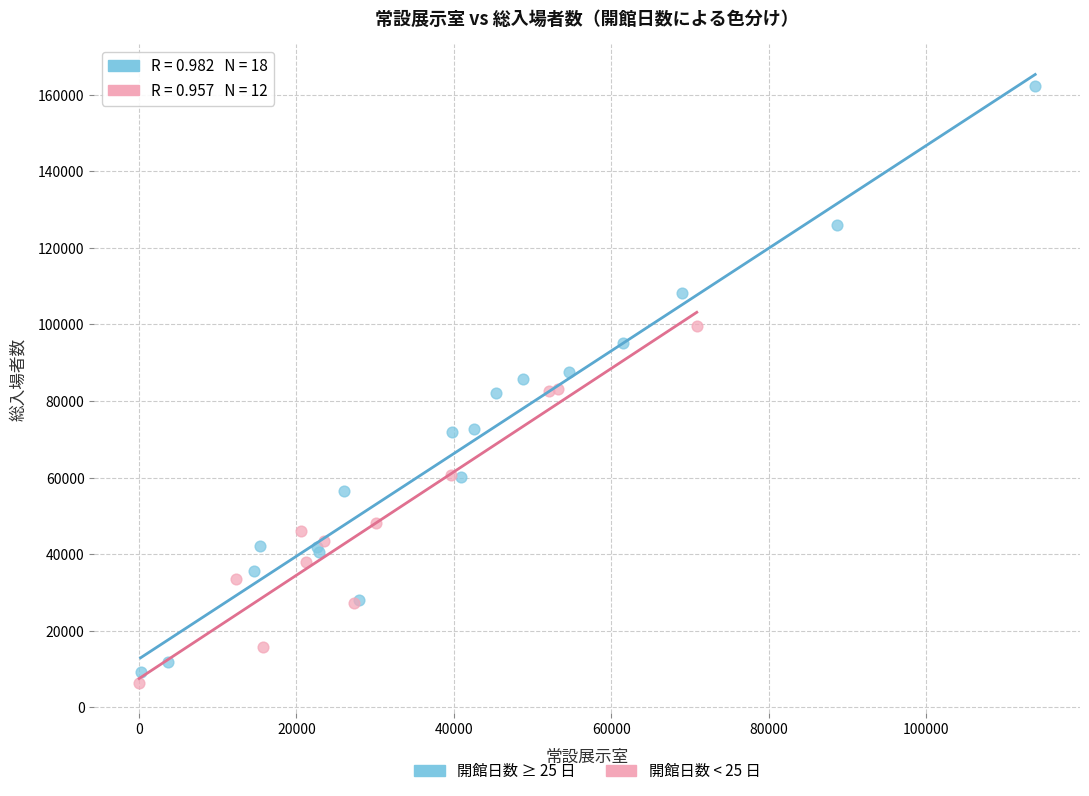

Which series reaches the minimum Y coordinate?

開館日数 < 25 日